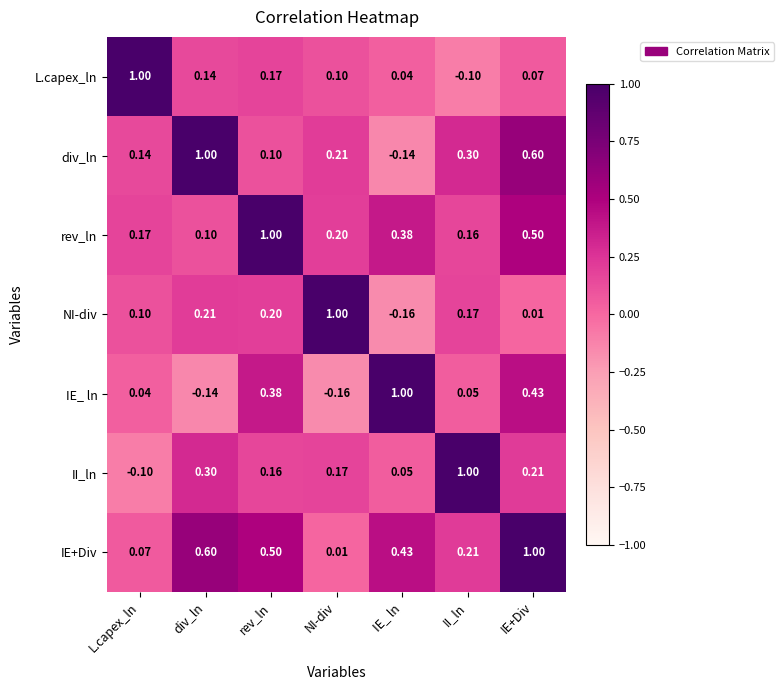

At which label is rev_ln closest to 0?

div_ln